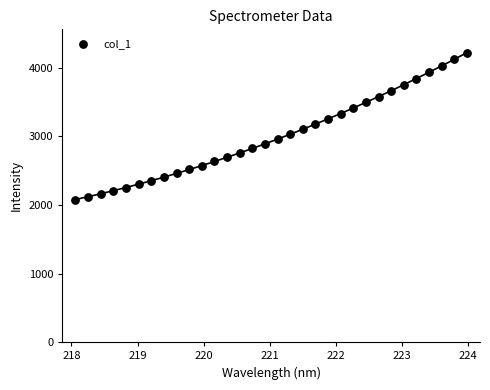

What is the range of X values (max minus min)?

5.9